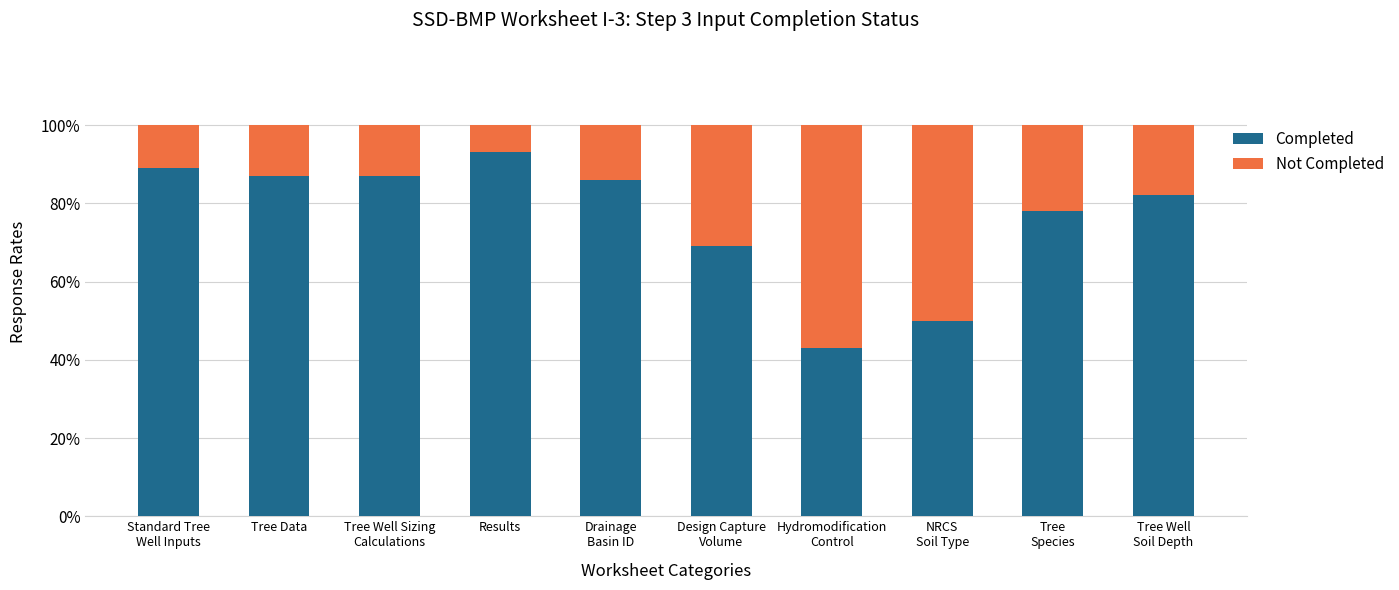

Read the Completed value at Tree Well
Soil Depth, to the nearest 10.

80